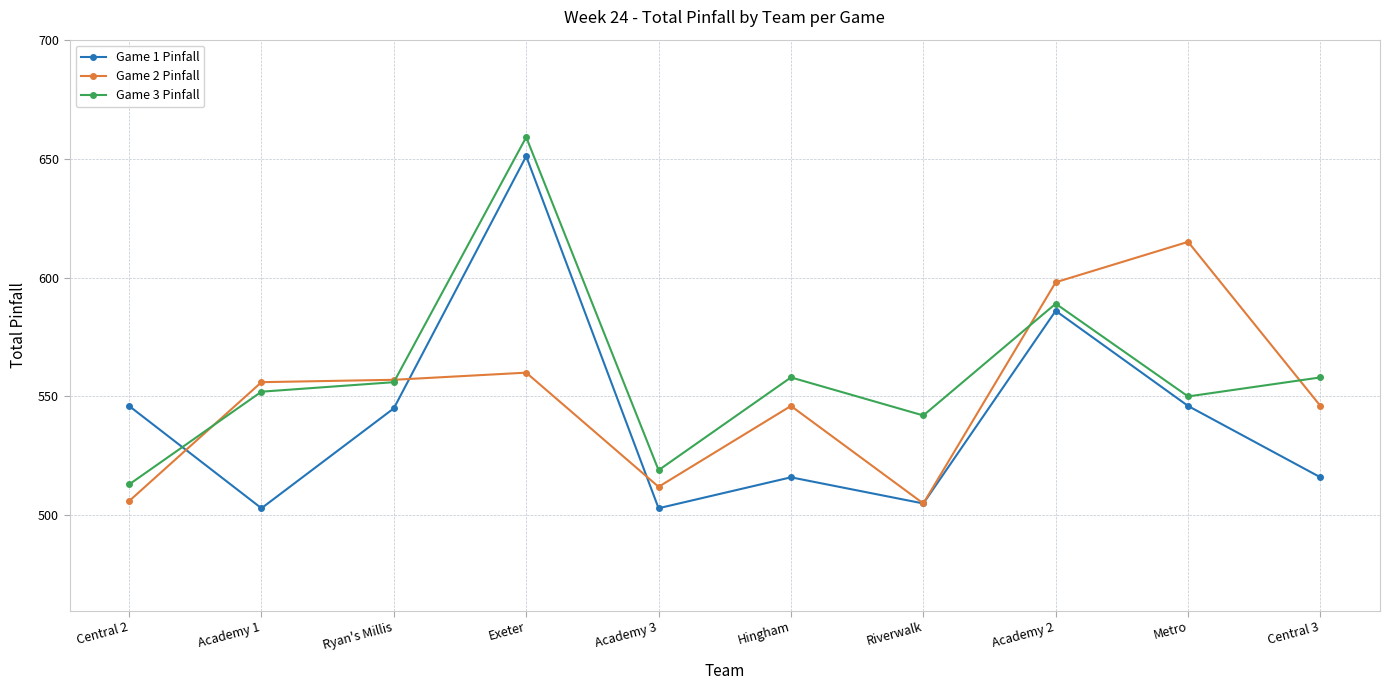

What is the greatest value displayed?

659